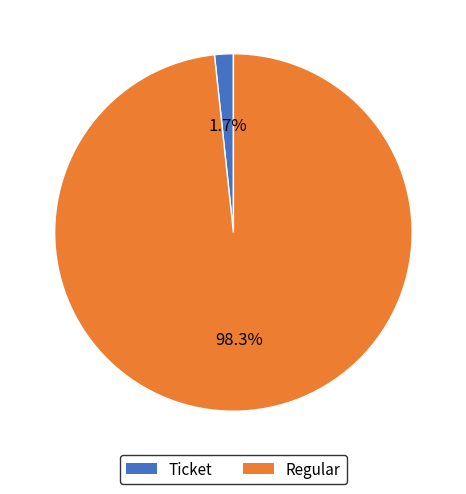

What is the total percentage of Regular and Ticket?

100.0%